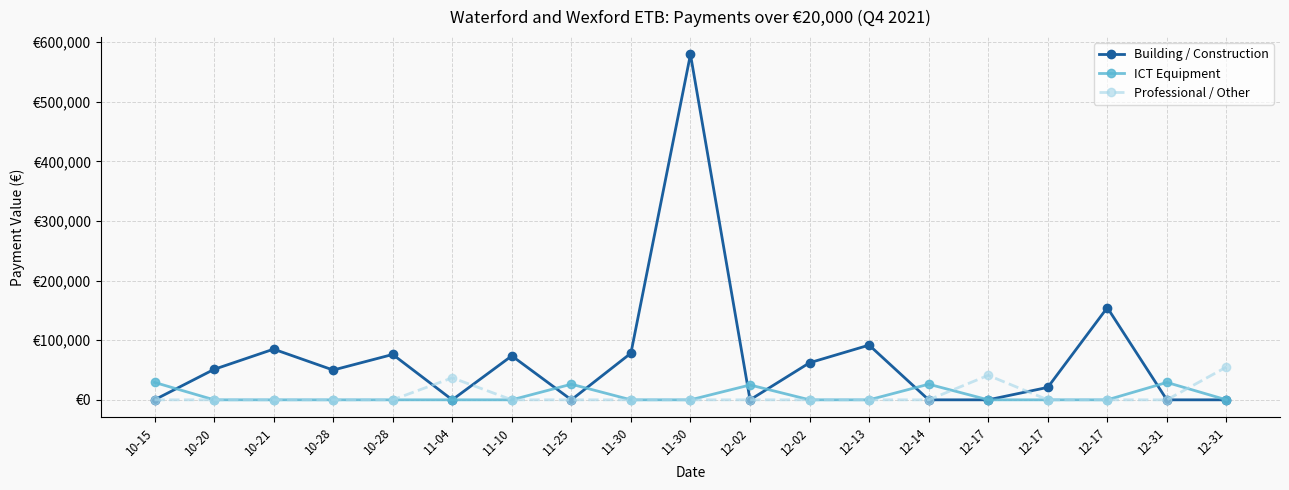

Reading left to right, list all the values displayed in this chart.

Building / Construction: 10-15=0.0	10-20=51116.2	10-21=85025.0	10-28=49942.9	10-28=76118.2	11-04=0.0	11-10=73780.4	11-25=0.0	11-30=78243.4	11-30=579580.8	12-02=0.0	12-02=62173.7	12-13=91810.9	12-14=0.0	12-17=0.0	12-17=20881.8	12-17=154680.0	12-31=0.0	12-31=0.0
ICT Equipment: 10-15=29224.8	10-20=0.0	10-21=0.0	10-28=0.0	10-28=0.0	11-04=0.0	11-10=0.0	11-25=26205.9	11-30=0.0	11-30=0.0	12-02=24917.3	12-02=0.0	12-13=0.0	12-14=26205.9	12-17=0.0	12-17=0.0	12-17=0.0	12-31=29191.2	12-31=0.0
Professional / Other: 10-15=0.0	10-20=0.0	10-21=0.0	10-28=0.0	10-28=0.0	11-04=36912.3	11-10=0.0	11-25=0.0	11-30=0.0	11-30=0.0	12-02=0.0	12-02=0.0	12-13=0.0	12-14=0.0	12-17=41052.4	12-17=0.0	12-17=0.0	12-31=0.0	12-31=55000.0